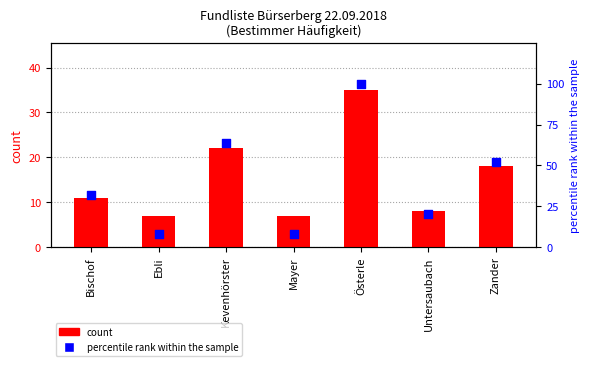

At how many categories does at least one series exceed 32?

3